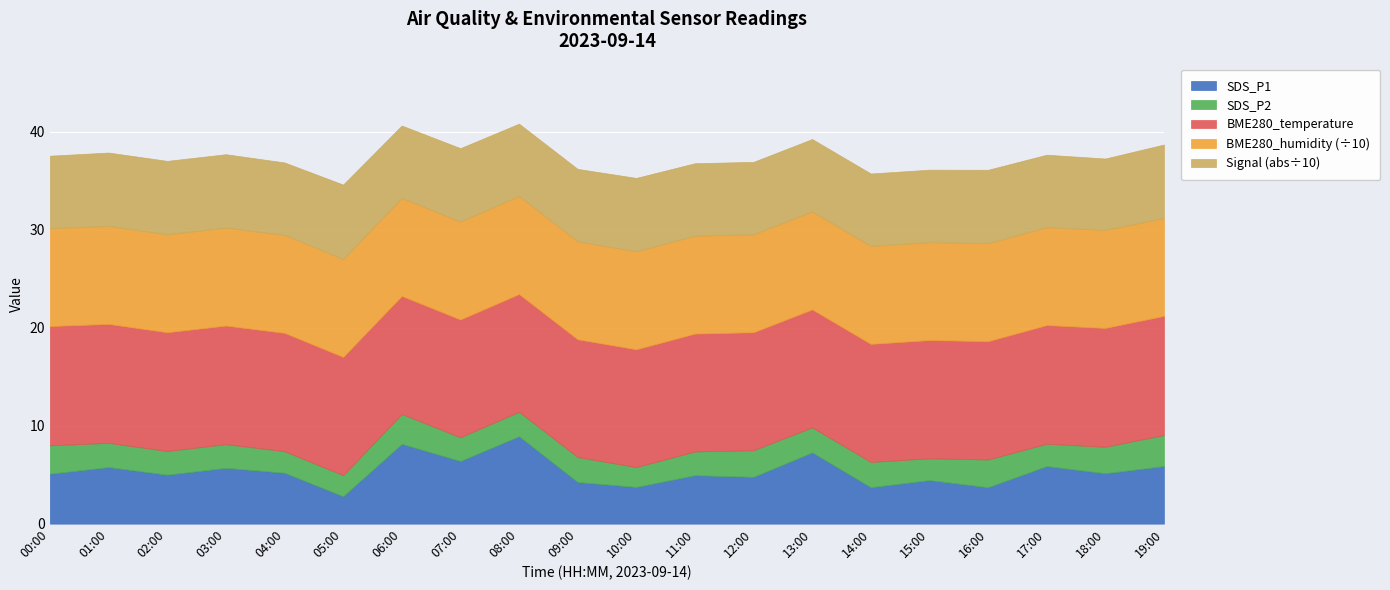

What is the difference between the Signal values at 02:00 and 15:00?

1.0